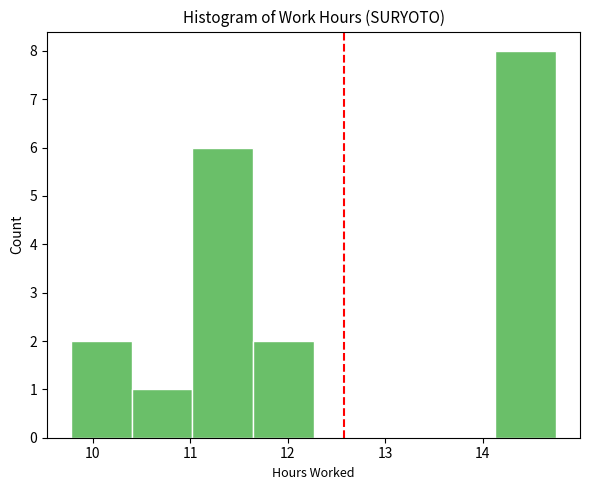

What is the height of the bar covering 11.0 to 11.6 on the x-axis? Neither the bar edges nor the heights are printed on the chart, so give them approximately, as read against the axes.

6